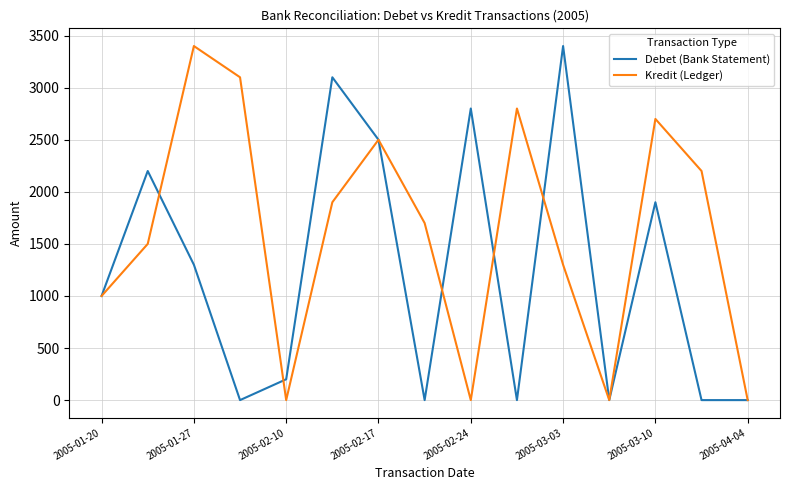

Which series has the largest total across all categories?

Kredit (Ledger)